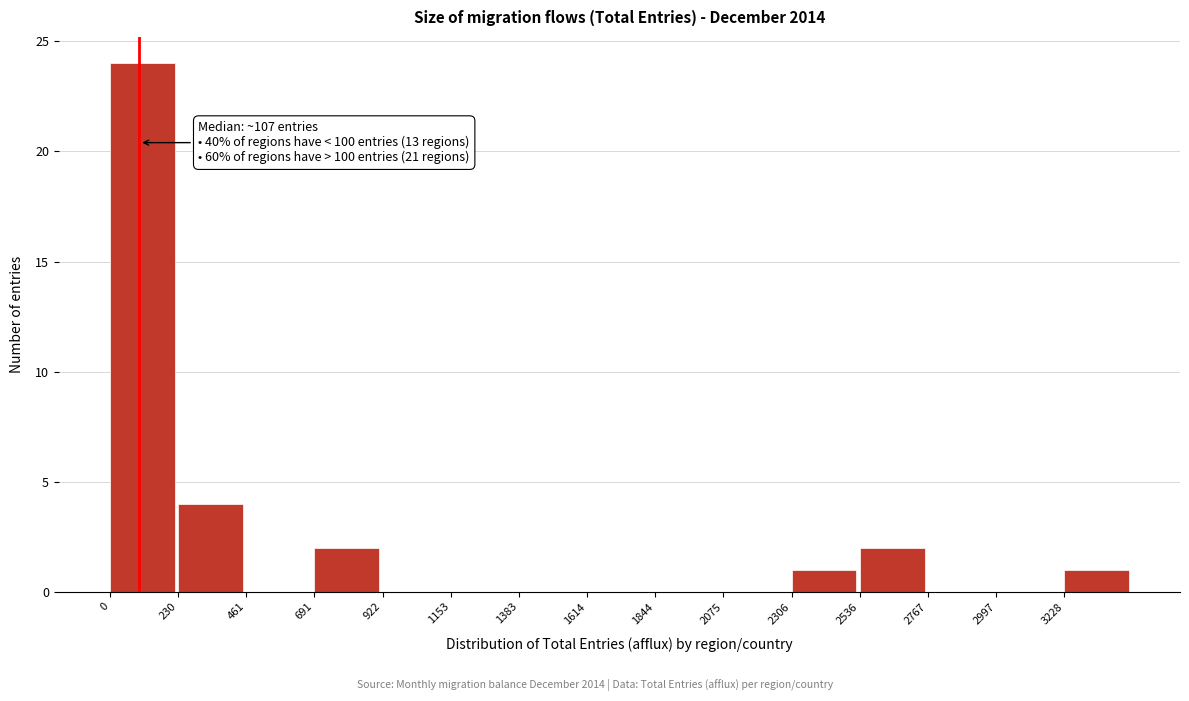

Which range on the x-axis has the tallest bar?

0 to 250